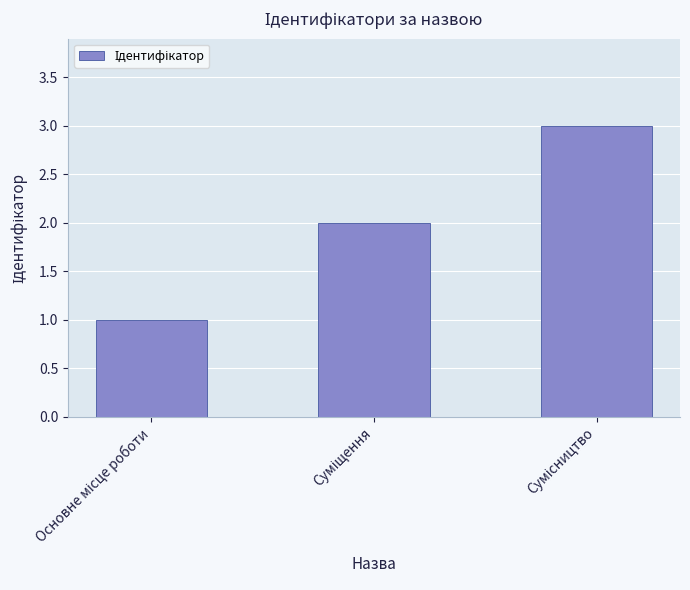

What is the greatest value displayed?

3